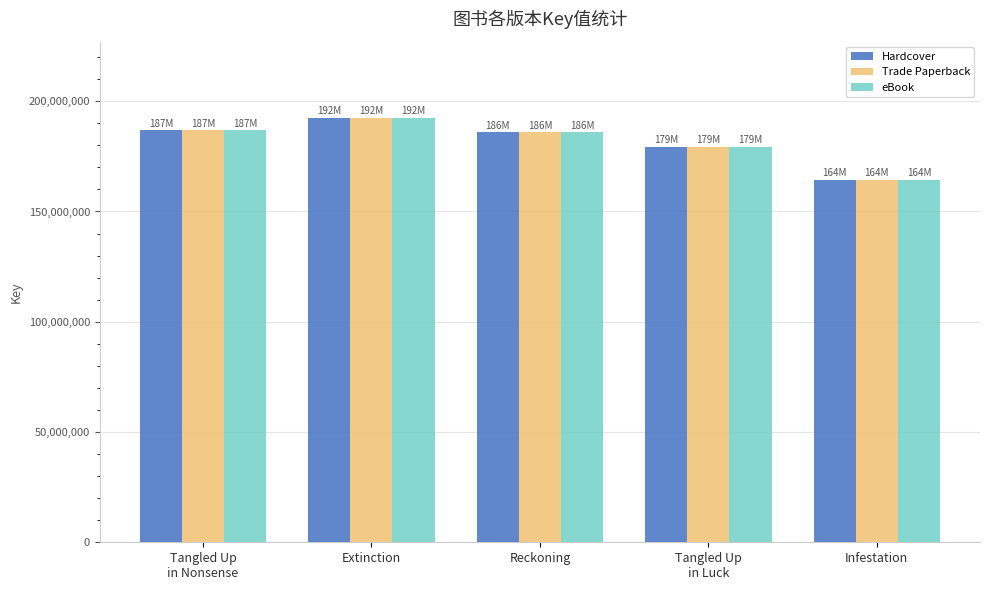

Is it true that eBook equals 179452987 at Tangled Up
in Luck?

True